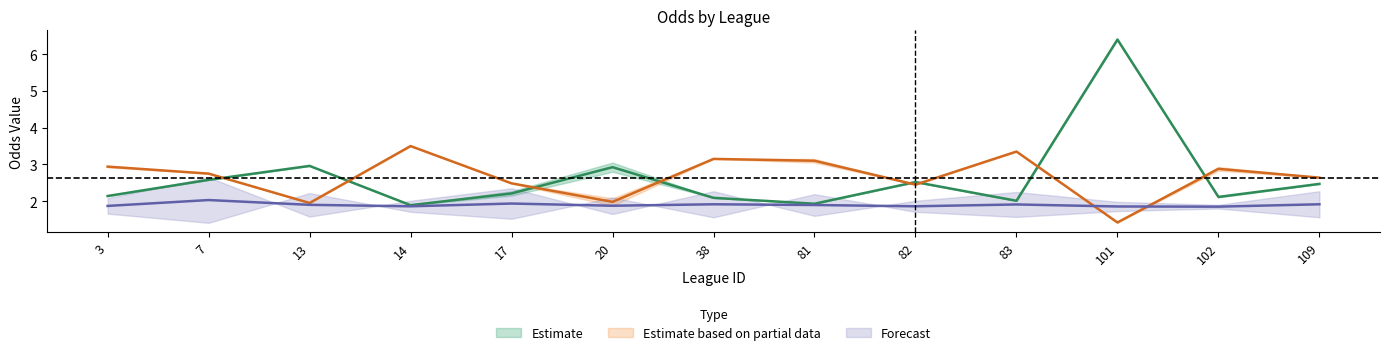

At which category does the chart reach its minimum across all series?

7